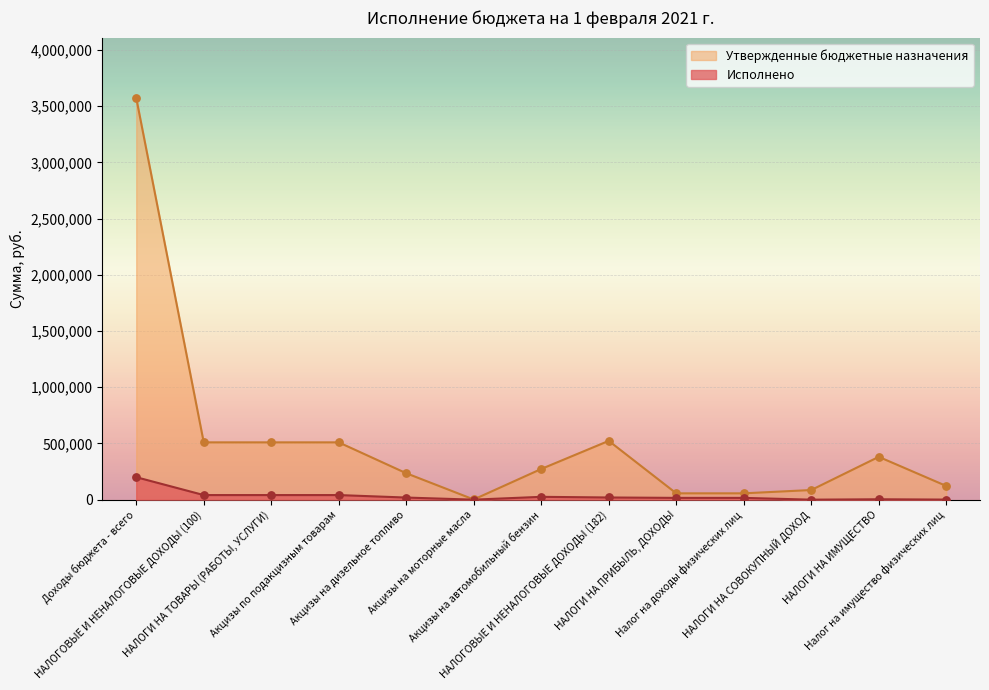

Is the value of Исполнено at НАЛОГОВЫЕ И НЕНАЛОГОВЫЕ ДОХОДЫ (100) greater than the value of Утвержденные бюджетные назначения at Налог на доходы физических лиц?

No